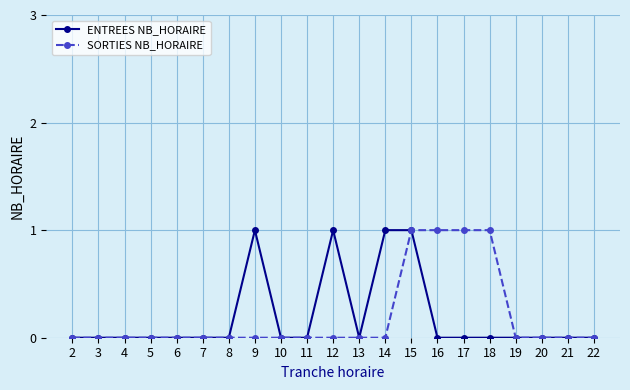

How many SORTIES NB_HORAIRE values are between 0 and 1?

21